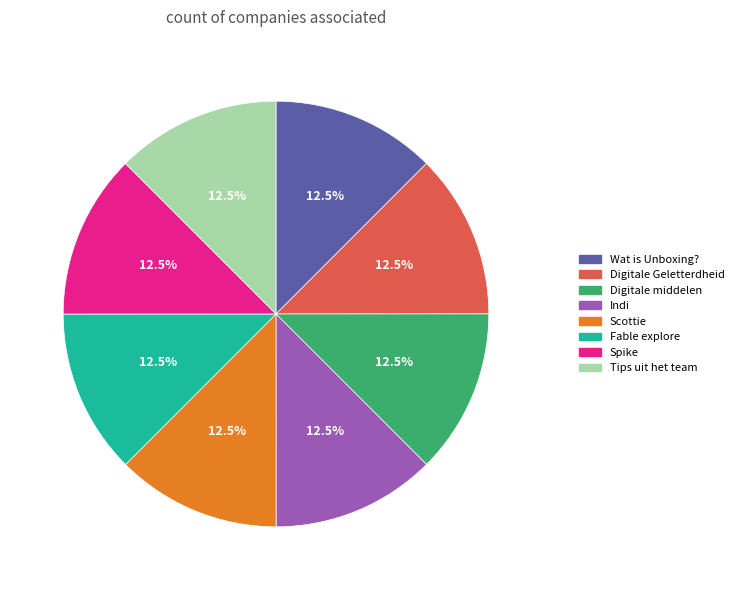

Does any single category account for the majority?

No